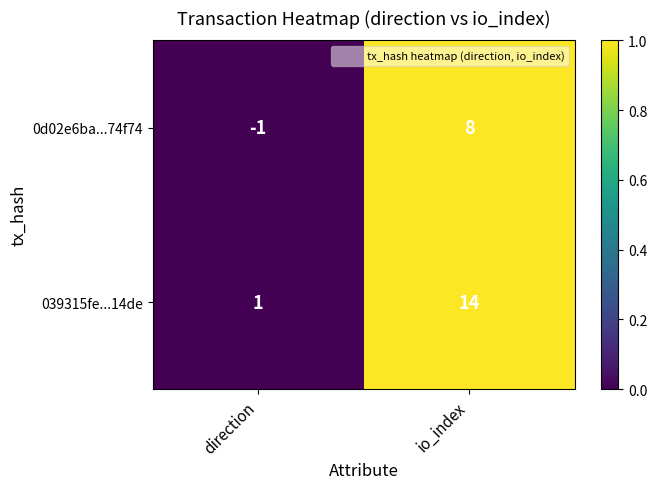

At which category is the sum across all series the highest?

io_index